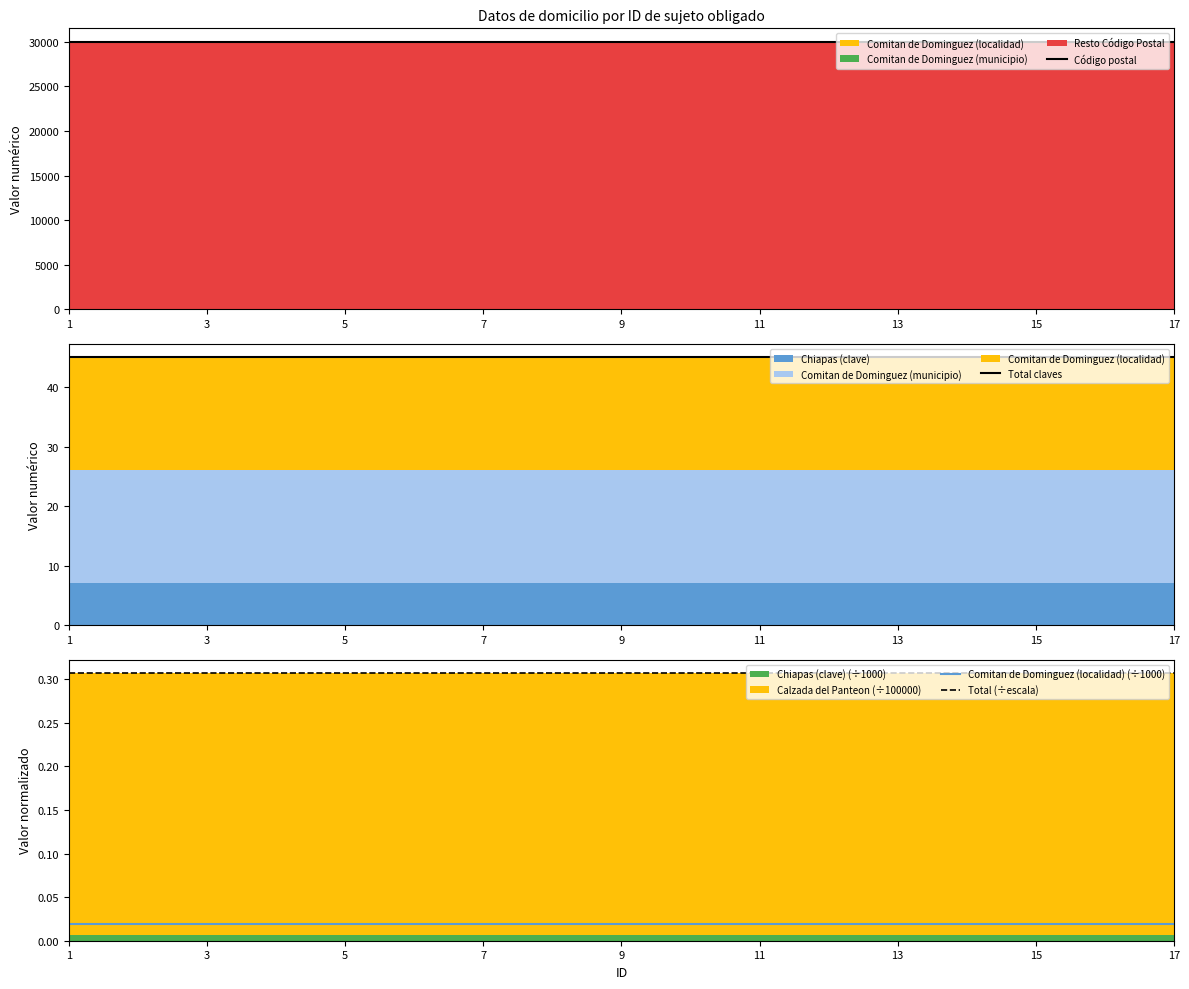

The Total (÷escala) series shows 0.2 at 15. True or false?

False